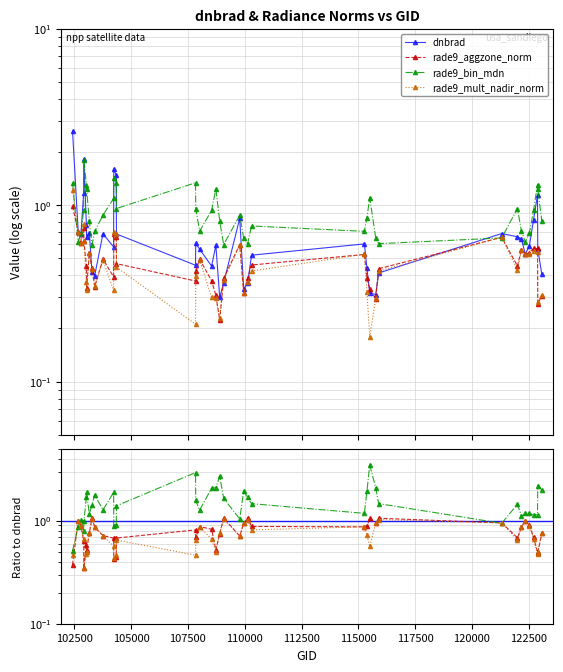

How many interior local valleys does the rade9_mult_nadir_norm series have?

9